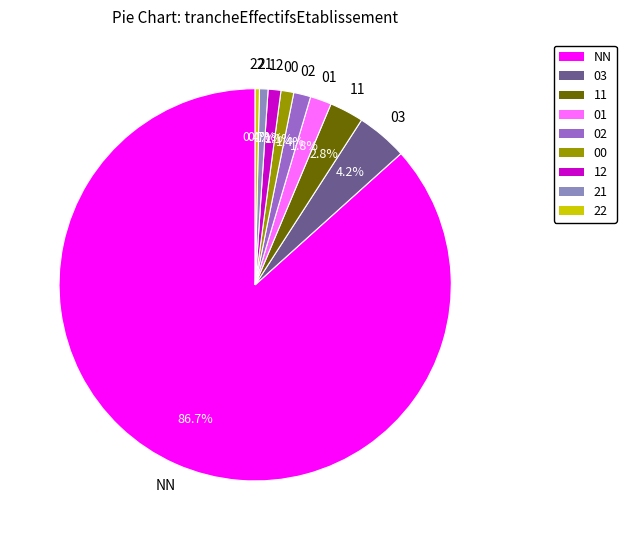

To the nearest percent, what is the difference between the 03 and NN slice percentages?

82%